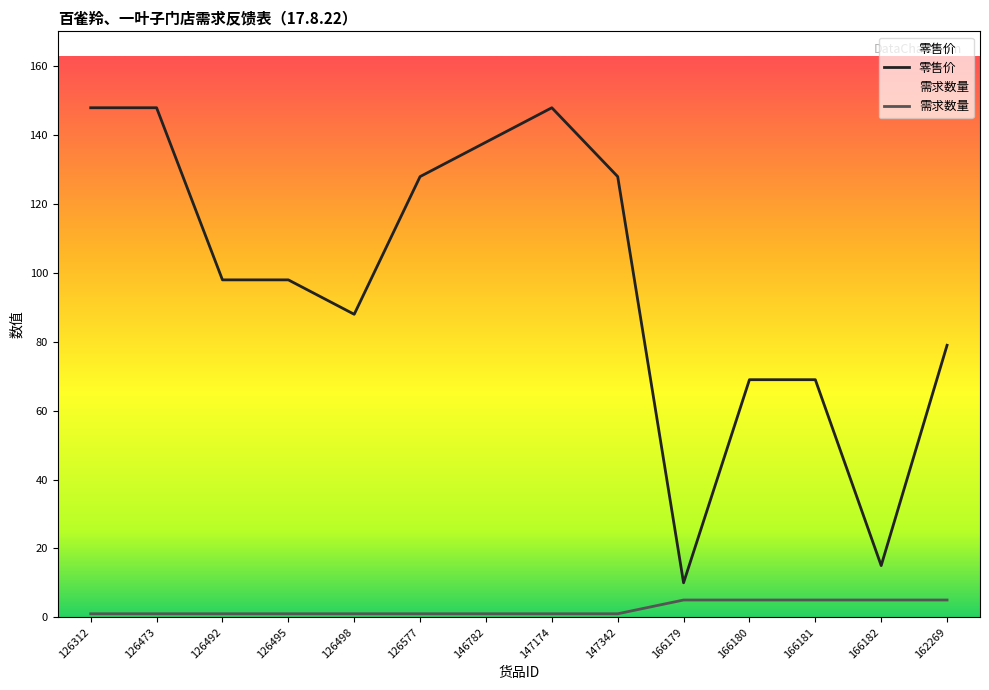

What is the total value across all series at 166182?

20